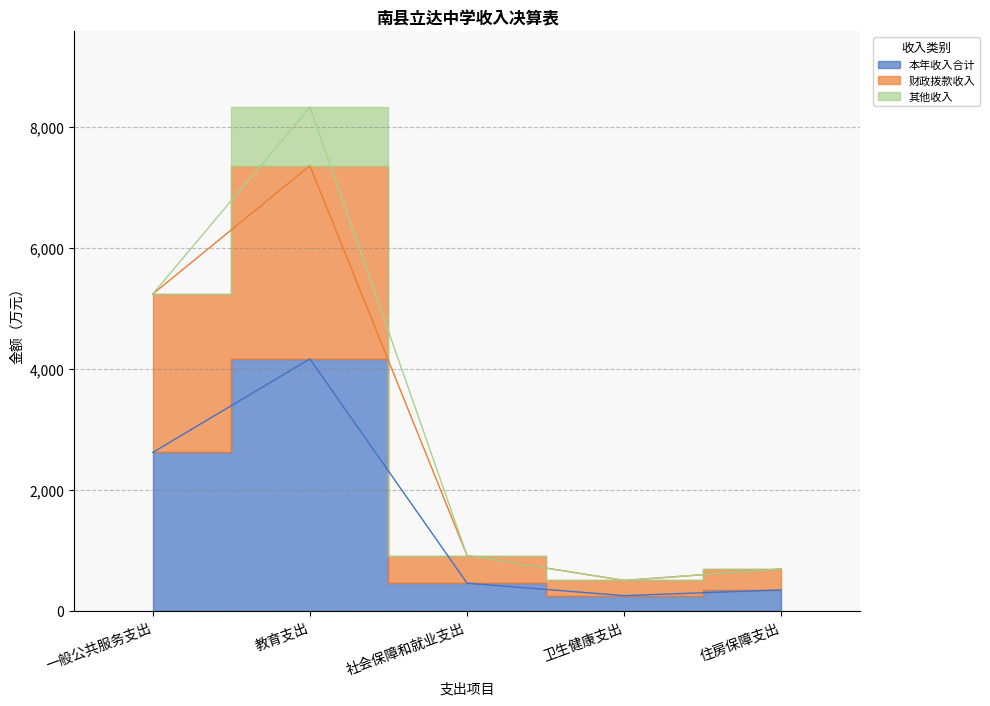

What is the label of the 1st point from the right?

住房保障支出